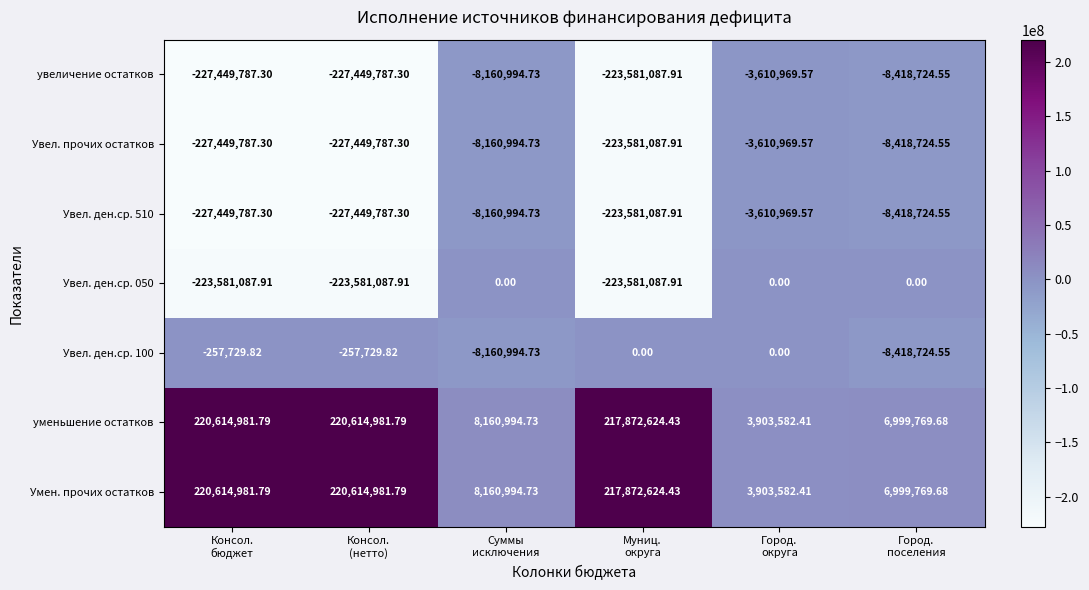

What is the minimum value shown in the chart?

-227449787.3